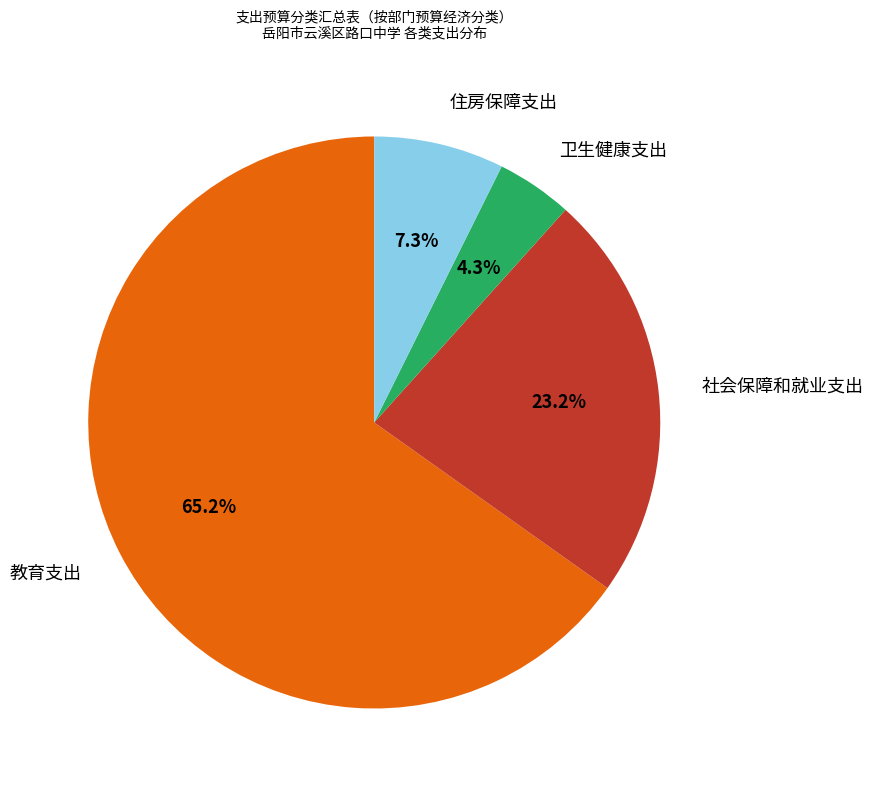

Is there any slice that represents more than half of the pie?

Yes